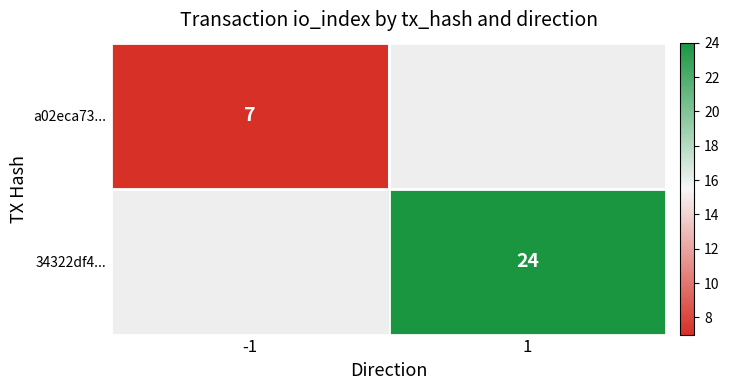

Is it true that a02eca73... equals 7 at -1?

True